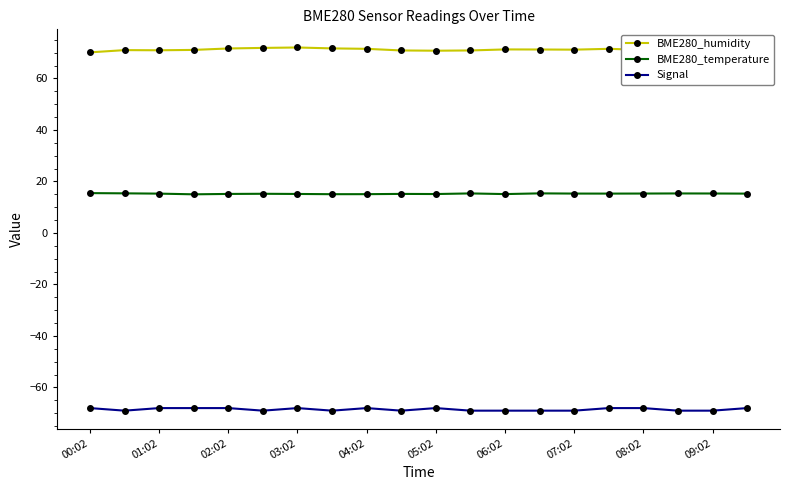

Which series has the largest total across all categories?

BME280_humidity